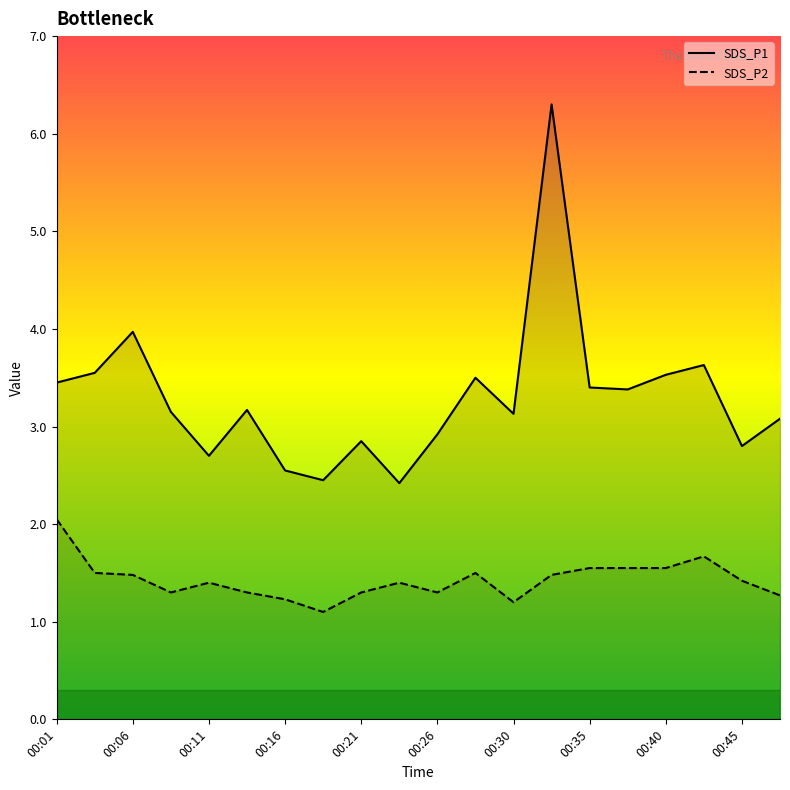

At 00:26, list the series in order from largest to smallest.

SDS_P1, SDS_P2